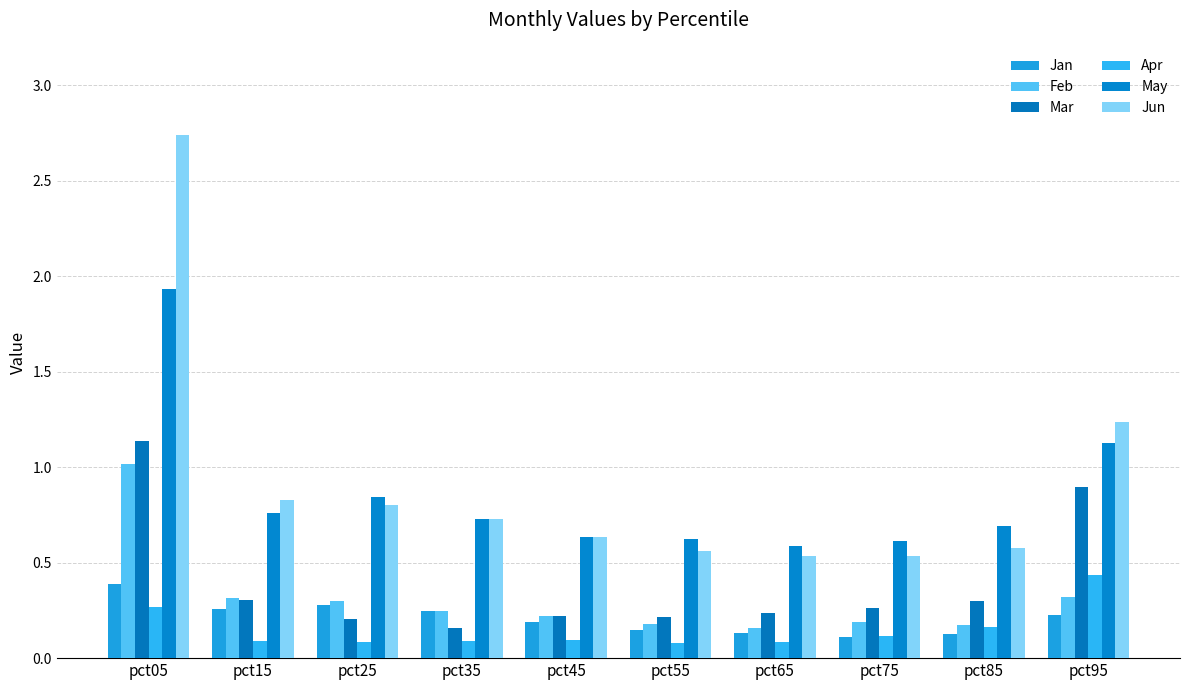

The value of Feb at pct55 is 0.2. True or false?

True